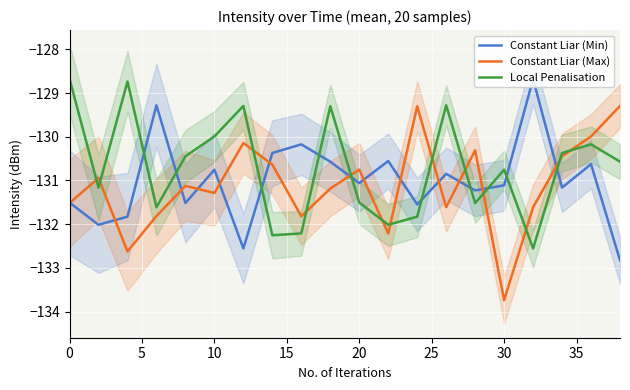

What is the maximum value for Local Penalisation?

-128.7